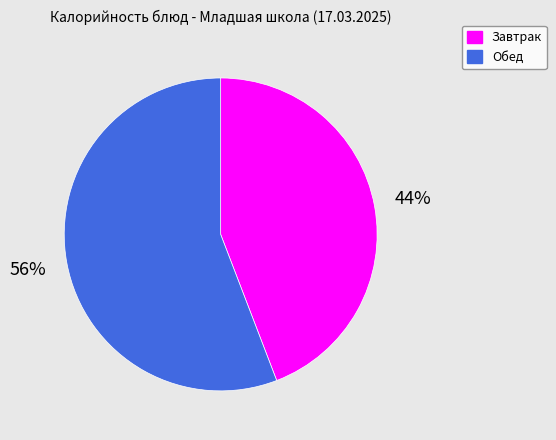

To the nearest percent, what portion does Завтрак represent?

44%